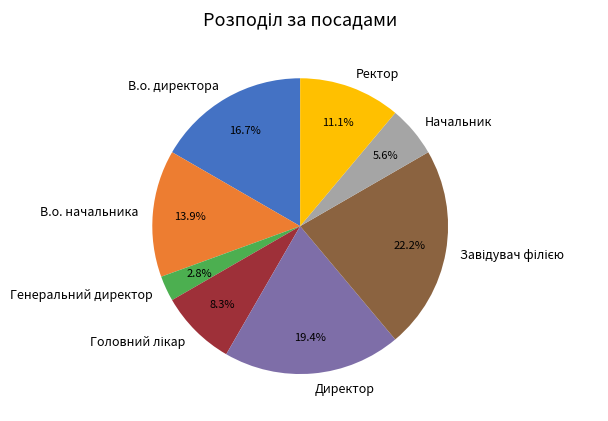

Which category has the smallest portion of the pie?

Генеральний директор